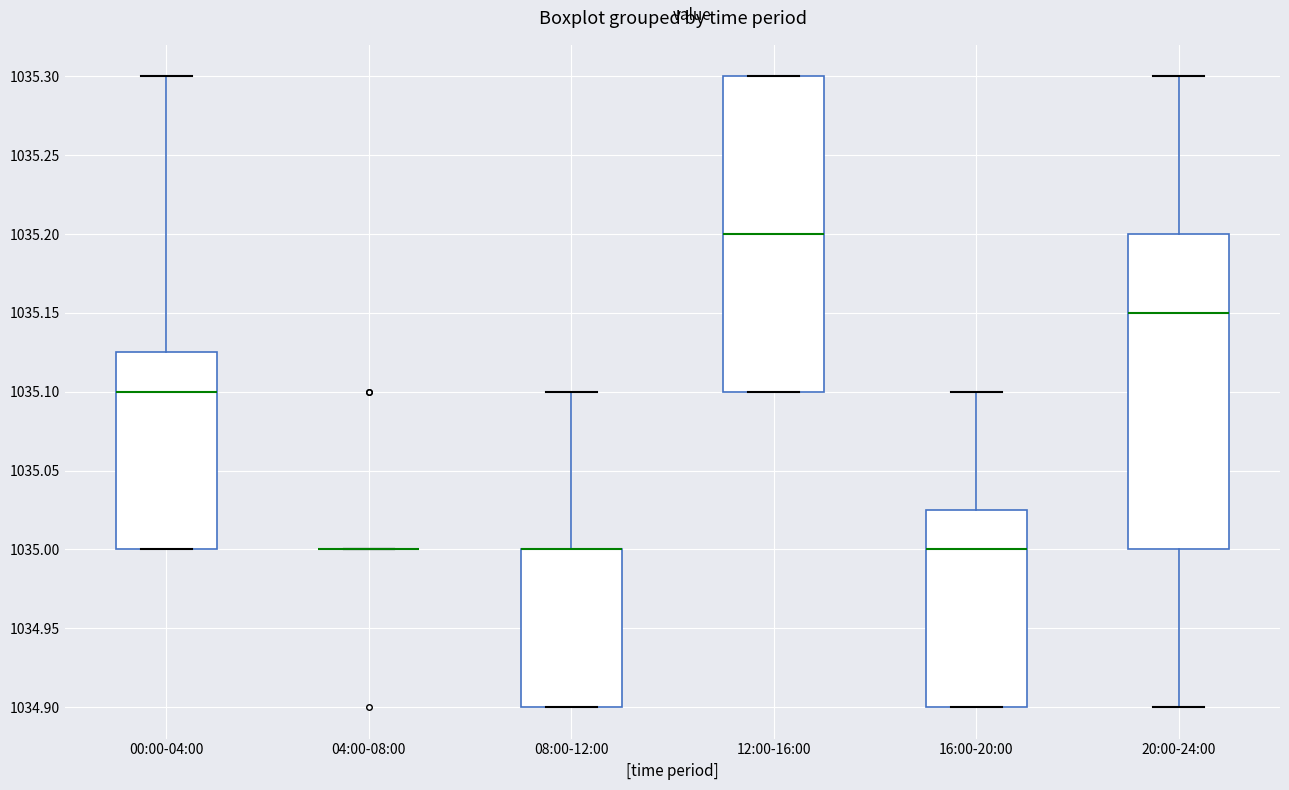

Where is the upper edge of the box for 12:00-16:00 on the y-axis? The values are not printed on the chart, so give them approximately, as read against the axis.

1035.300